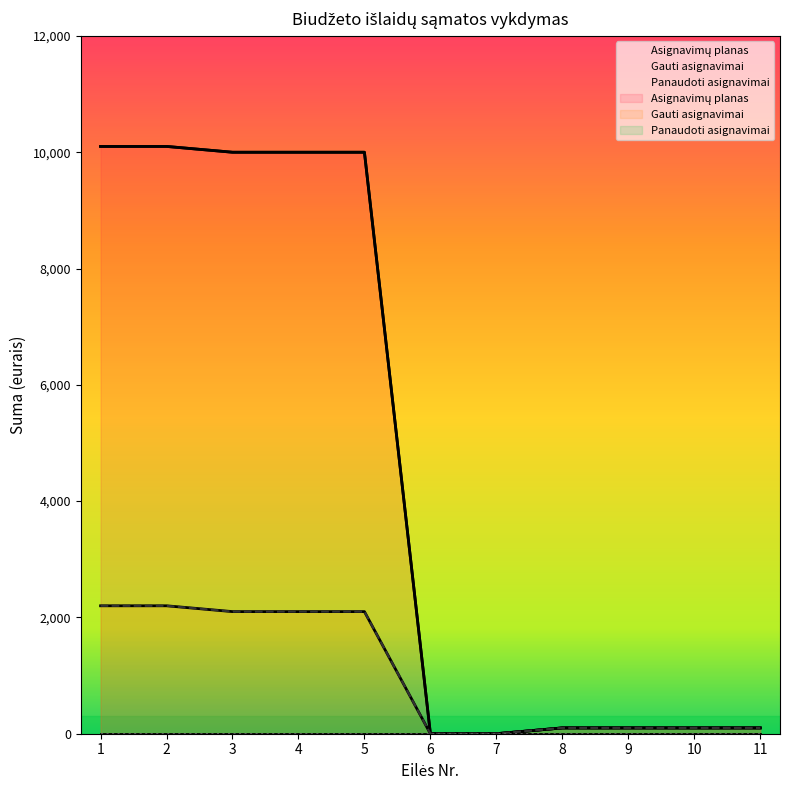

What is the difference between the highest and lowest values at 3?

7900